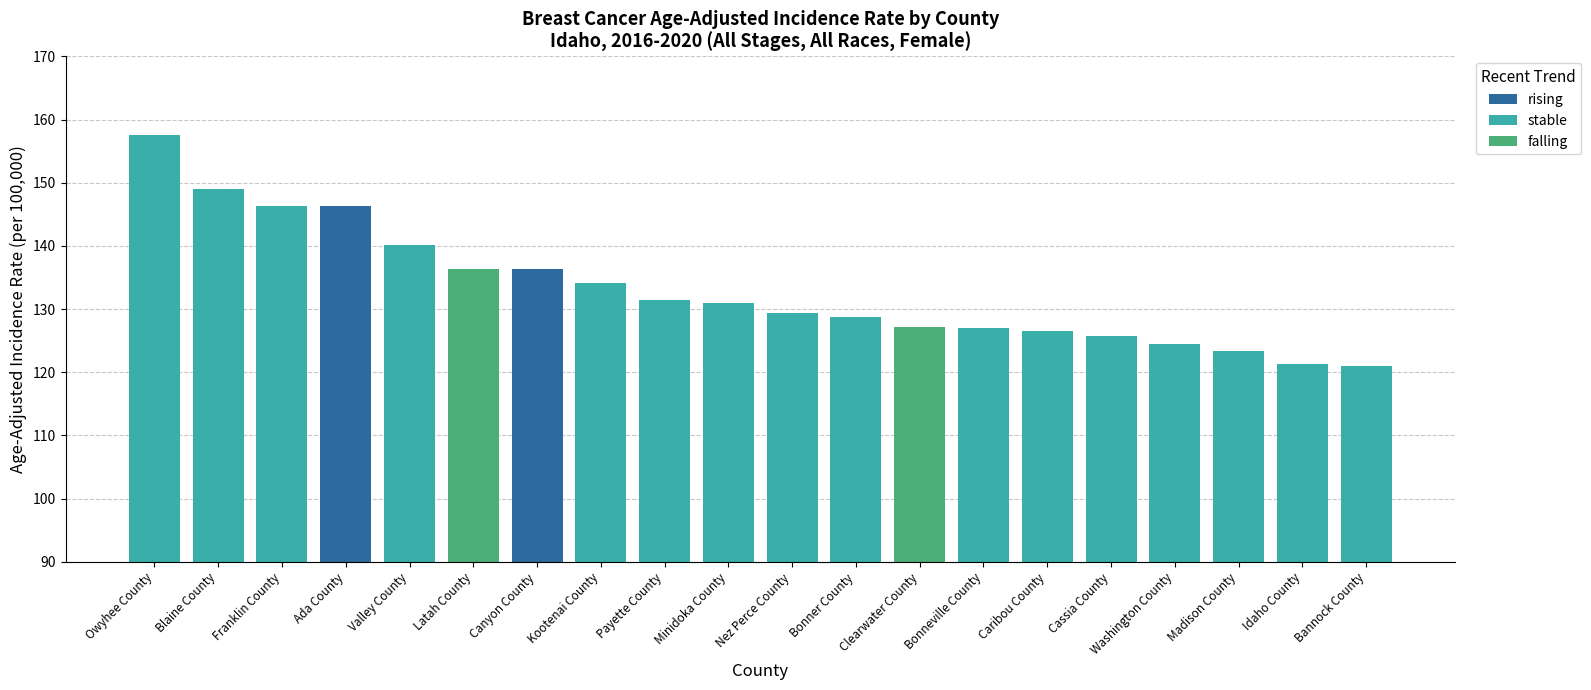

What is the average value?

133.2